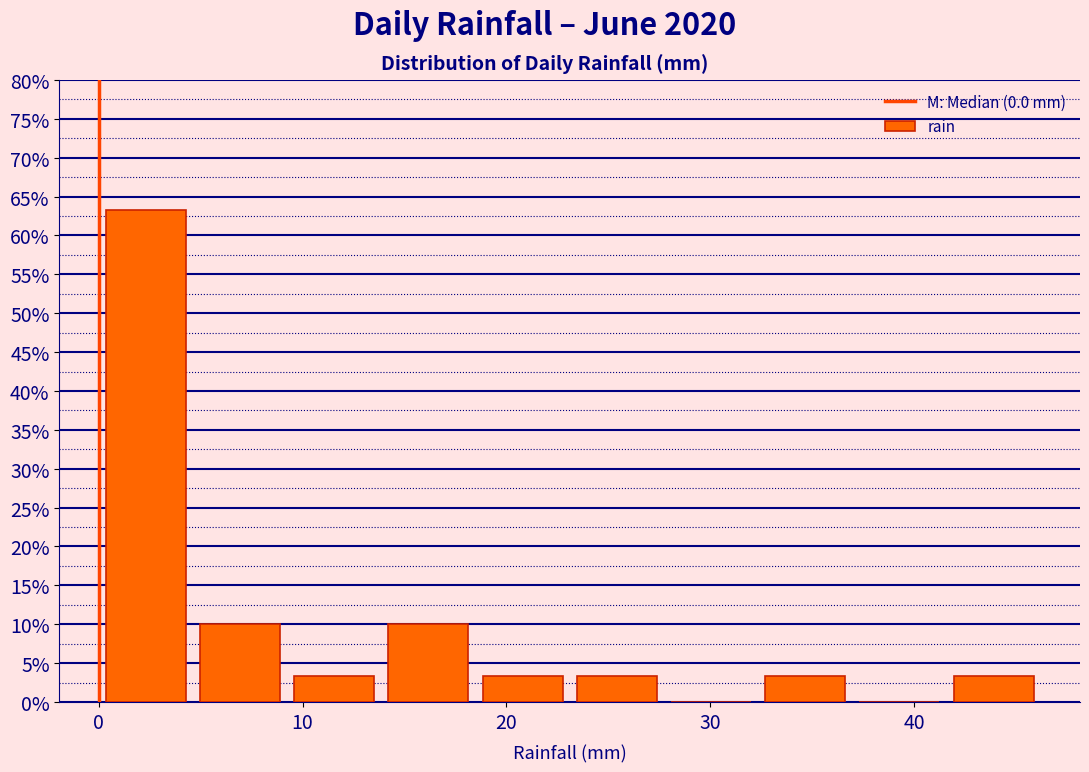

Over which range of the x-axis is the bar tallest?

0 to 5